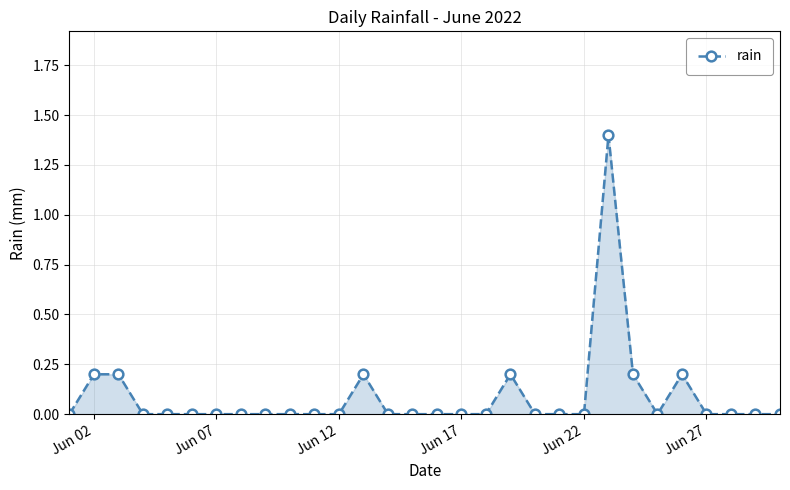

What is the value of the 24th point from the left?

0.2